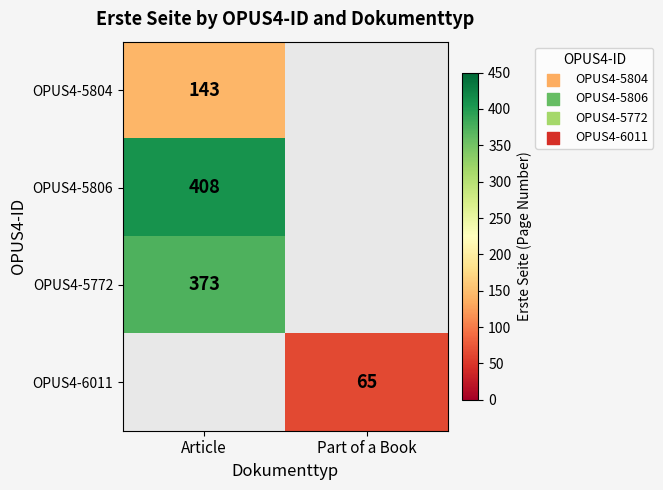

The value of OPUS4-5804 at Article is 143. True or false?

True